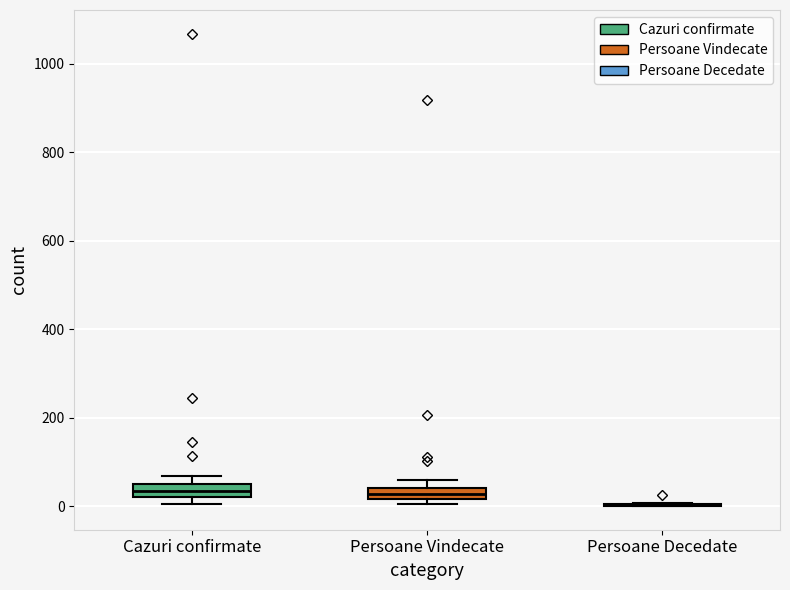

Where is the lower edge of the box for Persoane Vindecate on the y-axis? The values are not printed on the chart, so give them approximately, as read against the axis.

20